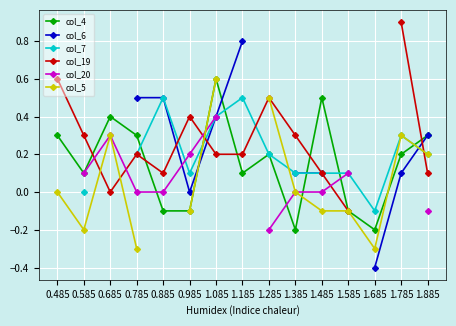

After their last crossing, which series has the higher values: col_5 or col_7?

col_7